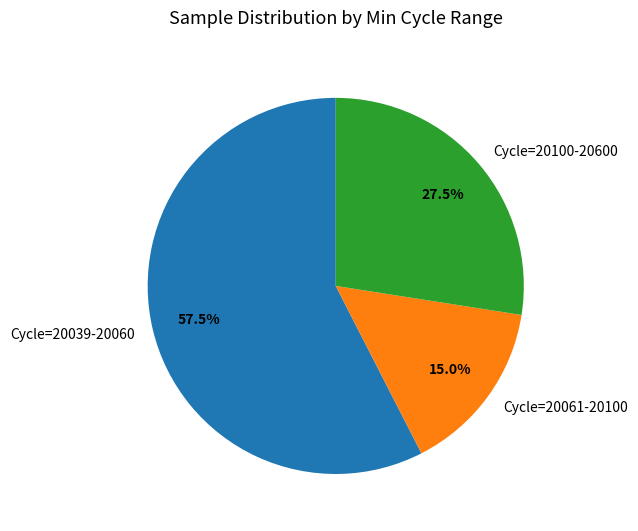

How many segments does this pie chart have?

3